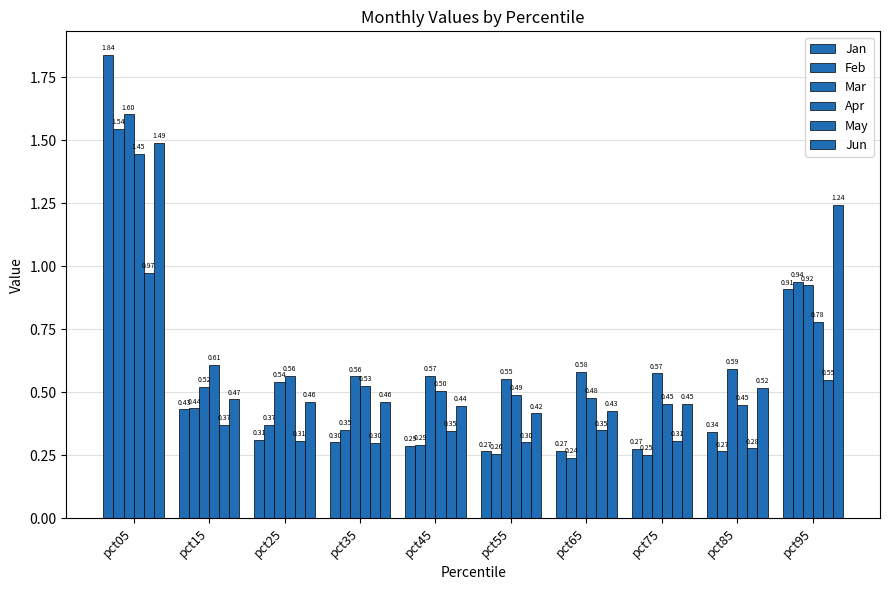

What is the total value across all series at pct75?

2.3